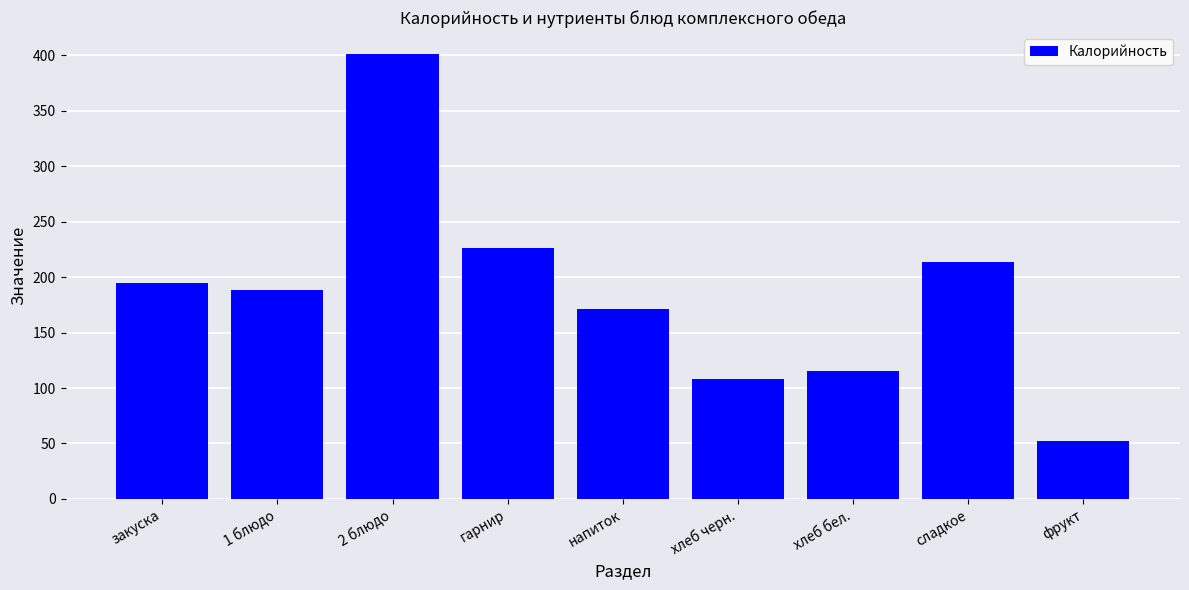

What is the label of the 1st bar from the right?

фрукт